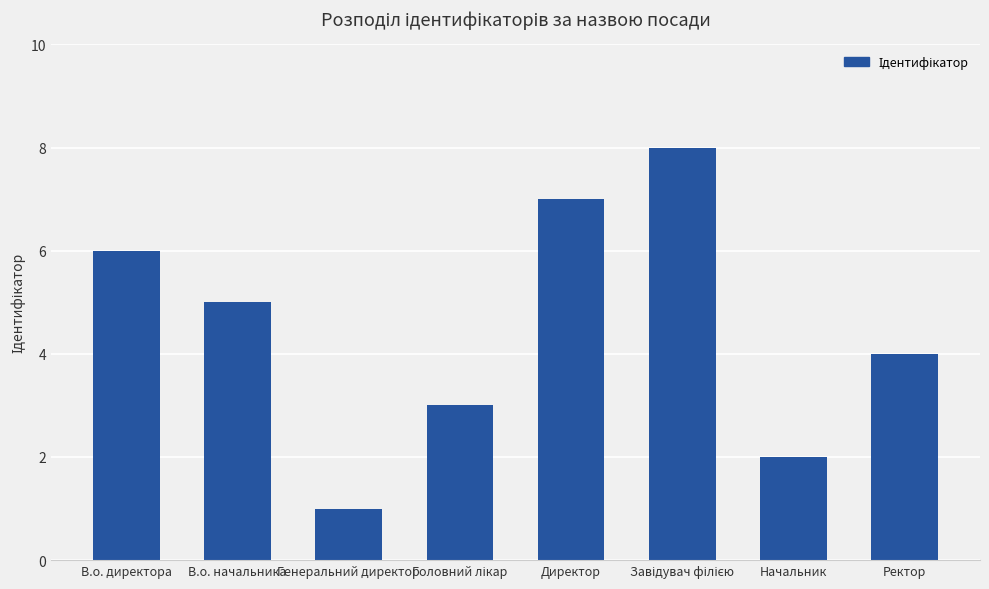

How many distinct data groups are displayed?

1